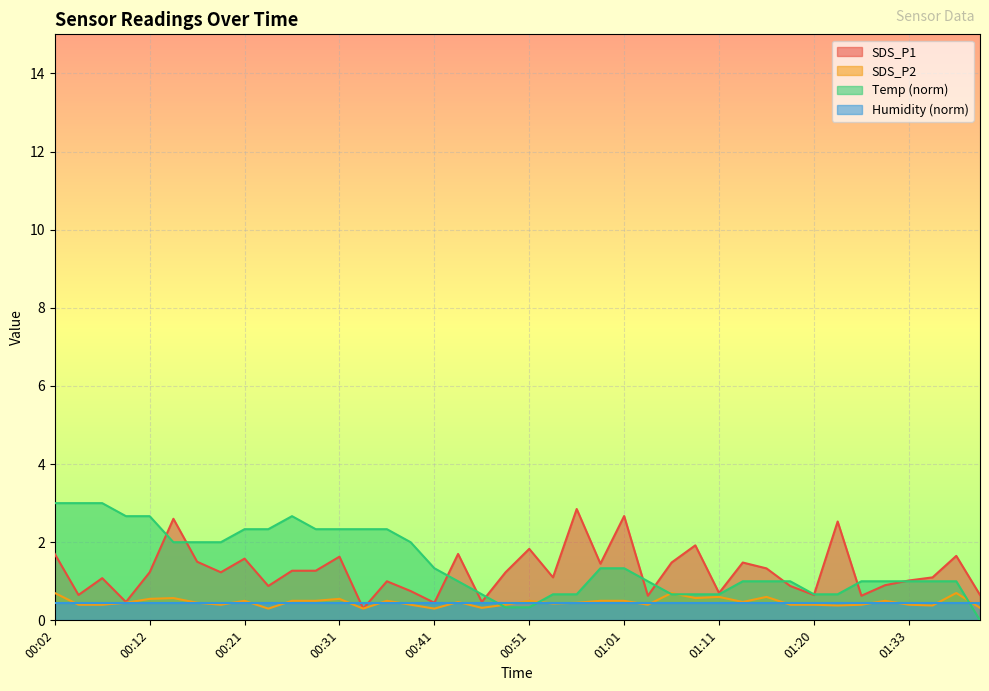

Is it true that SDS_P2 equals 0.5 at 00:09?

True